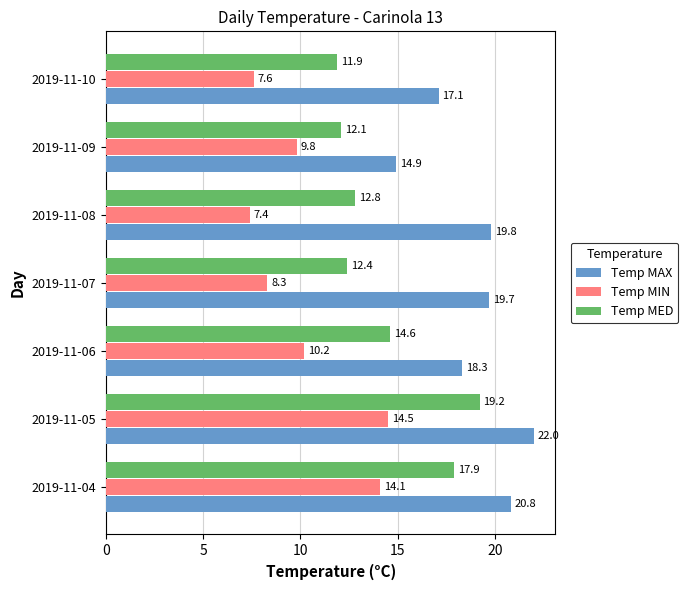

How many series are shown in this chart?

3